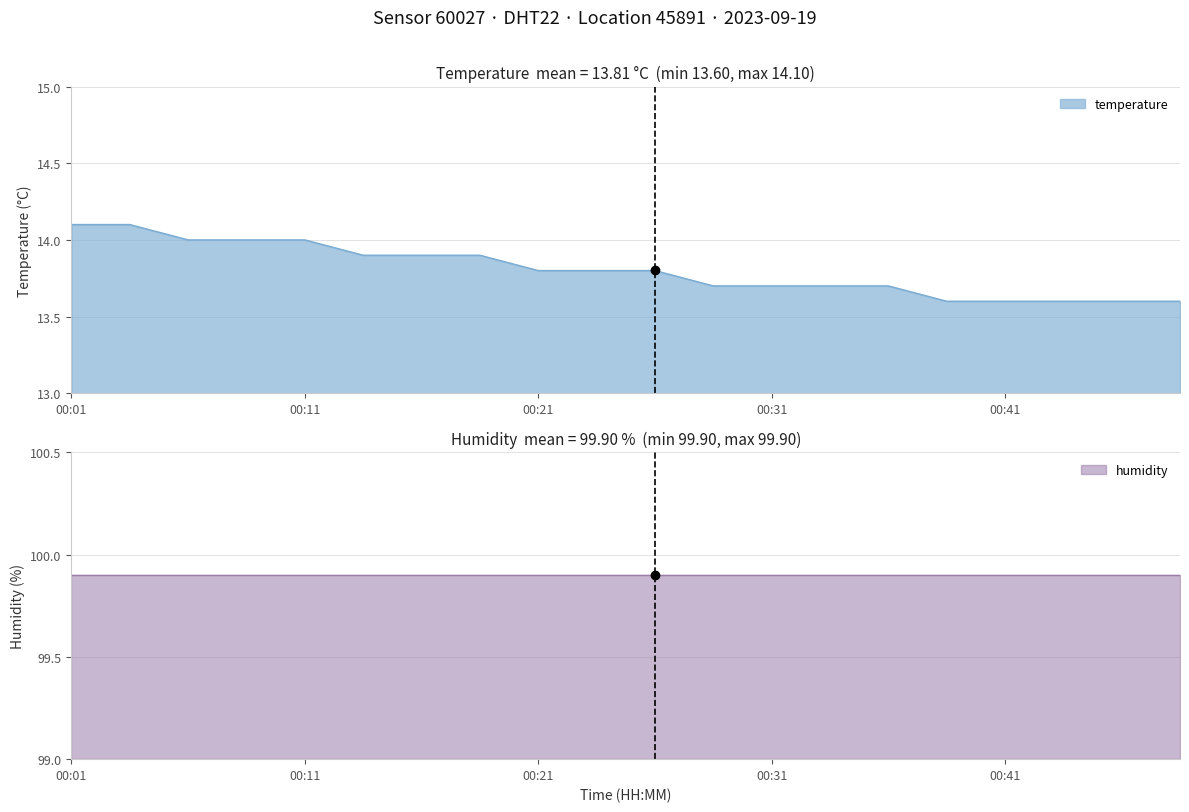

Which has a higher value, 00:33 or 00:26?

00:26